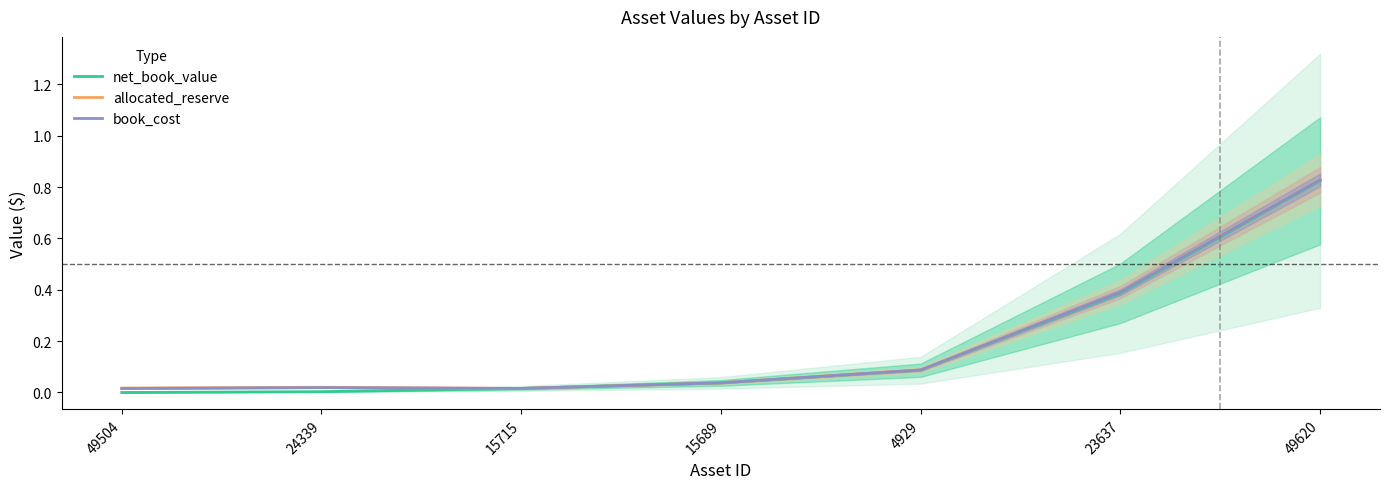

Rank the series by their maximum value, from lowest to highest.

net_book_value, book_cost, allocated_reserve